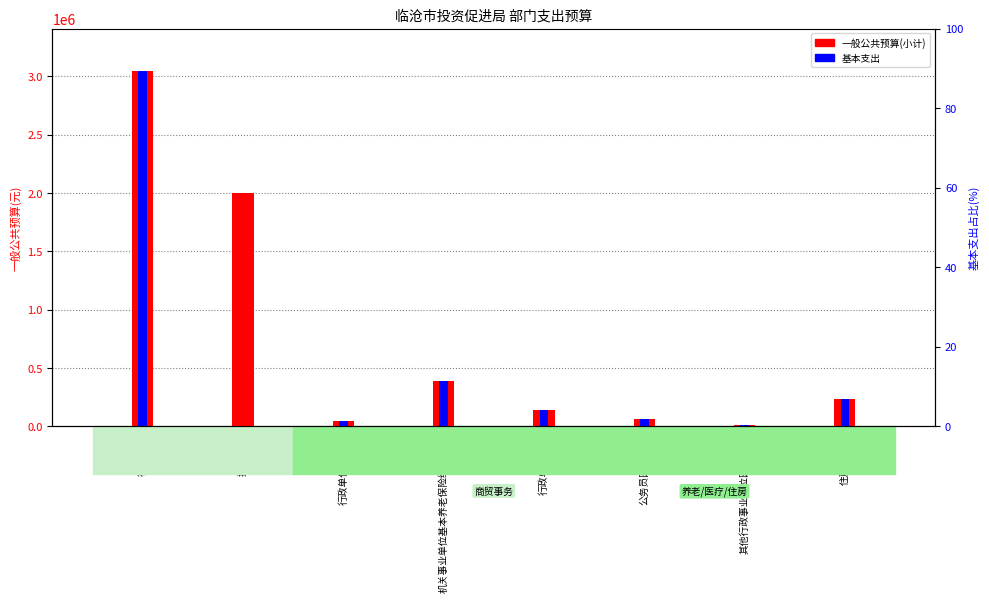

How many data points does each series have?

8